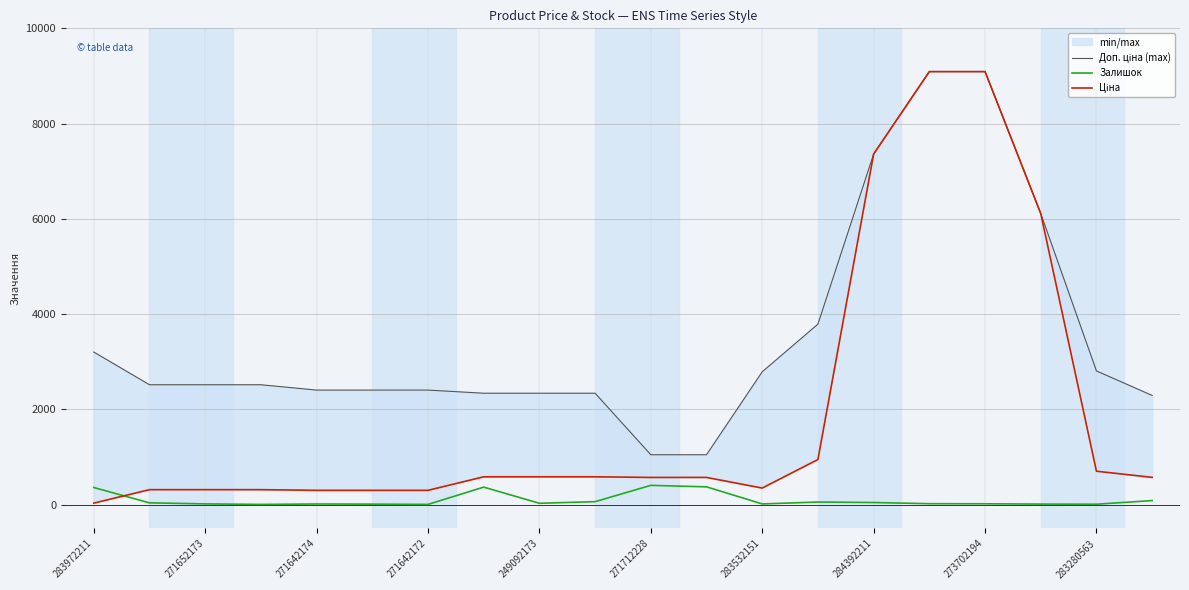

How many data points in Ціна are less than 573?

10